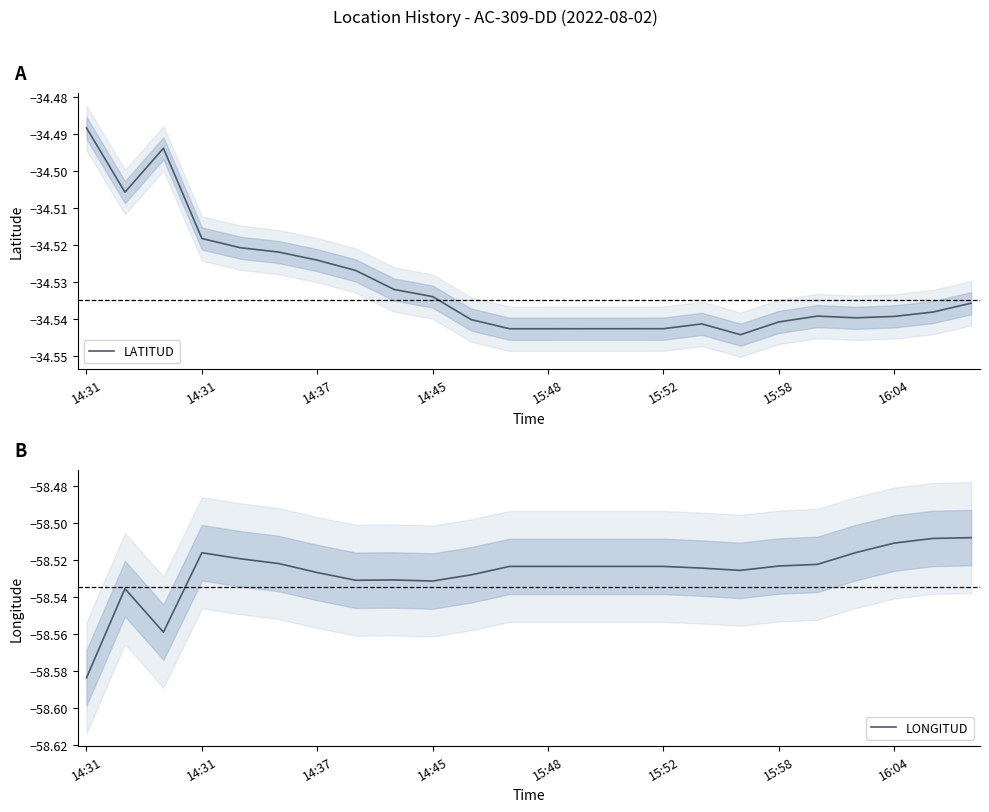

Which has a higher value, 20 or 16?

20